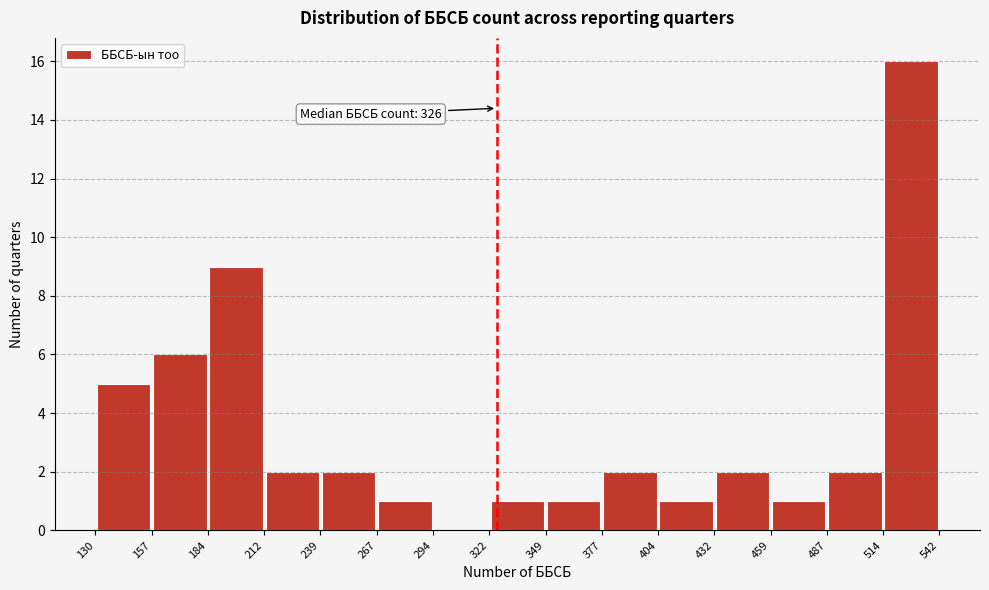

Over which range of the x-axis is the bar tallest?

514 to 542